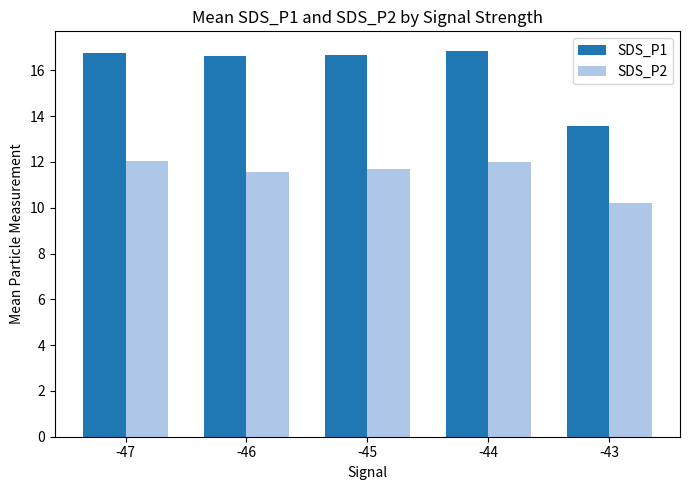

True or false: SDS_P1 has a value of 16.6 at -46.

True